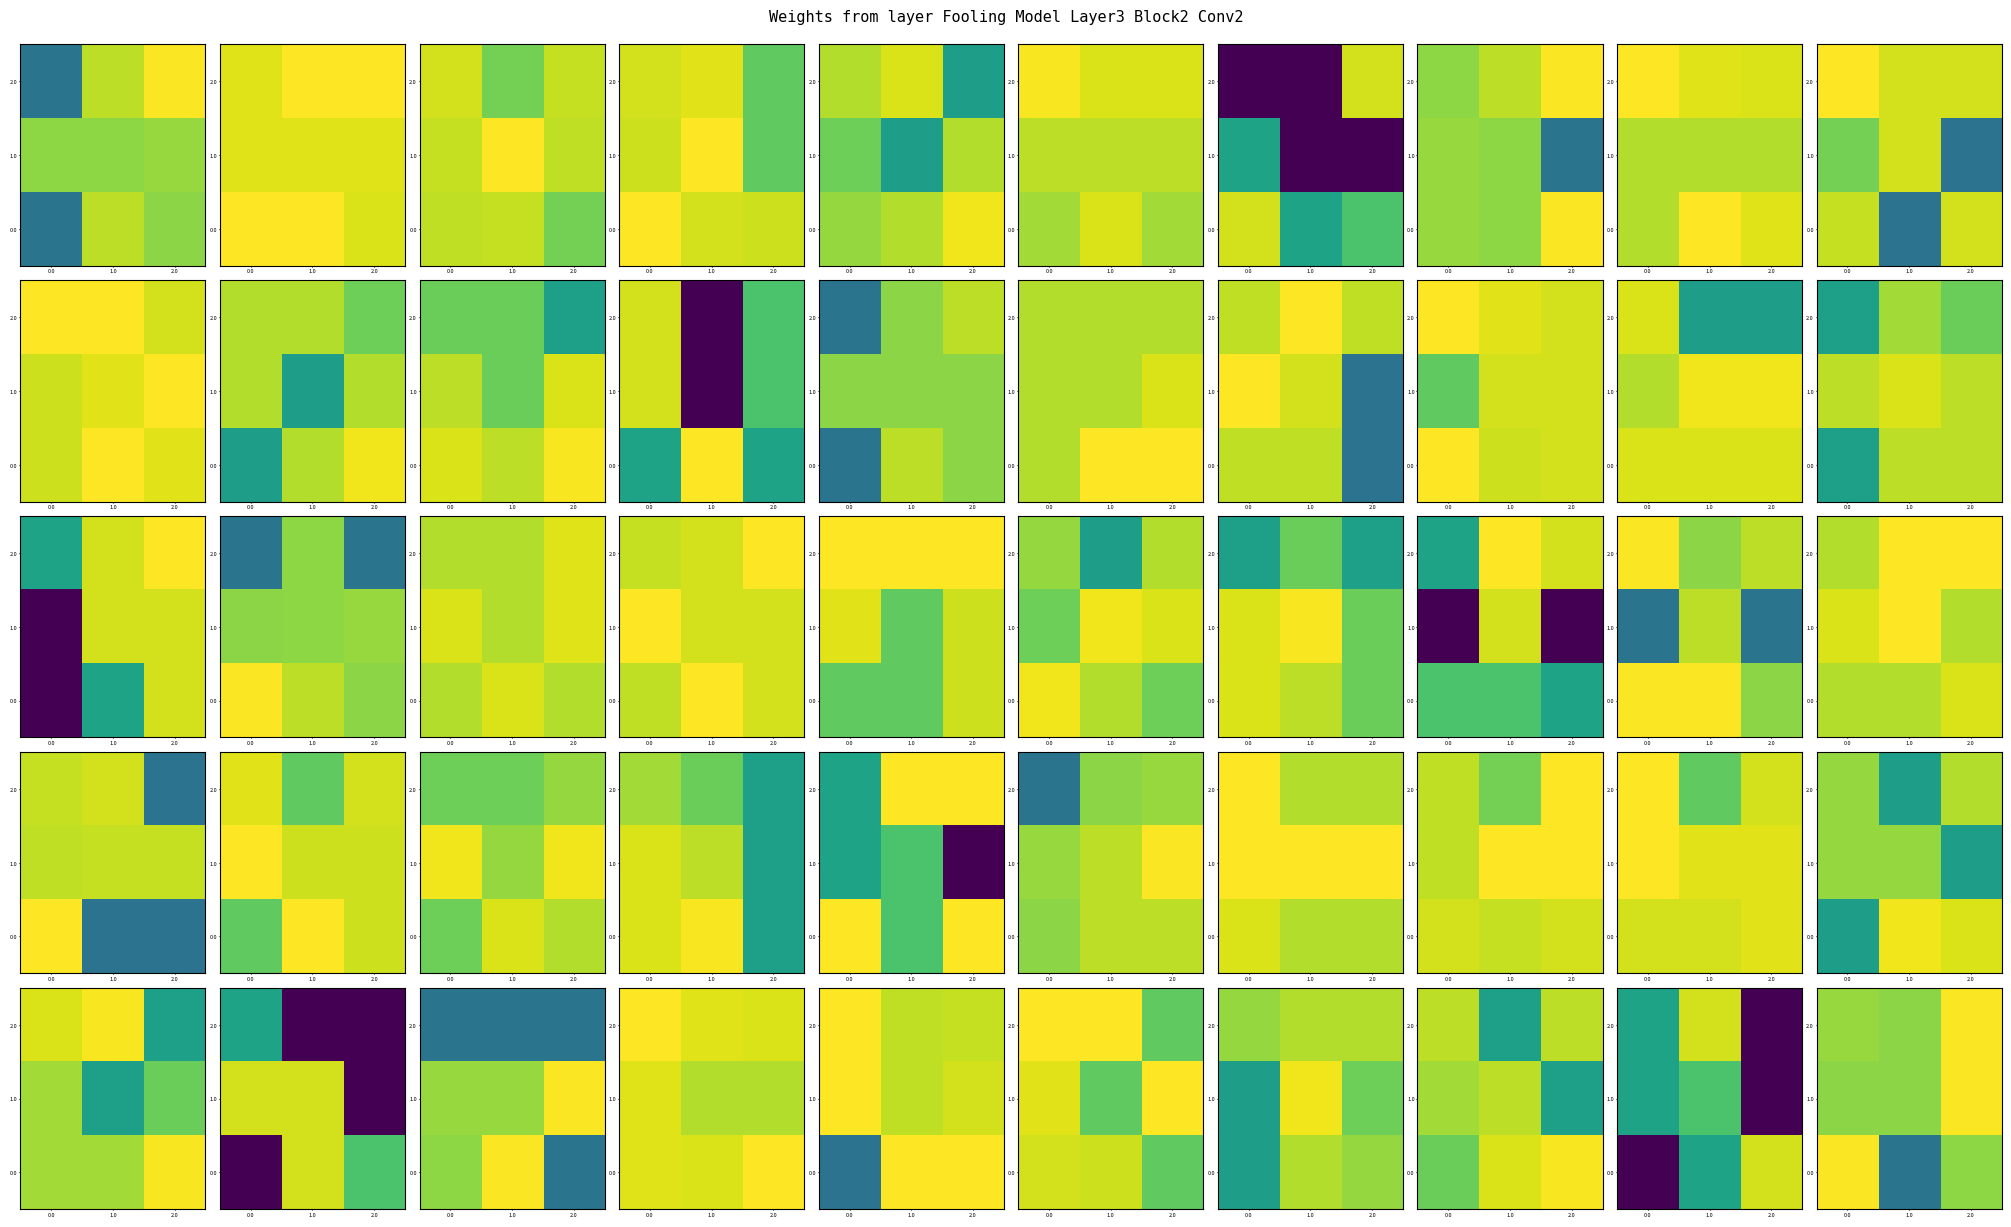

True or false: 1.0 has a value of 7215.2 at 2.0.

False